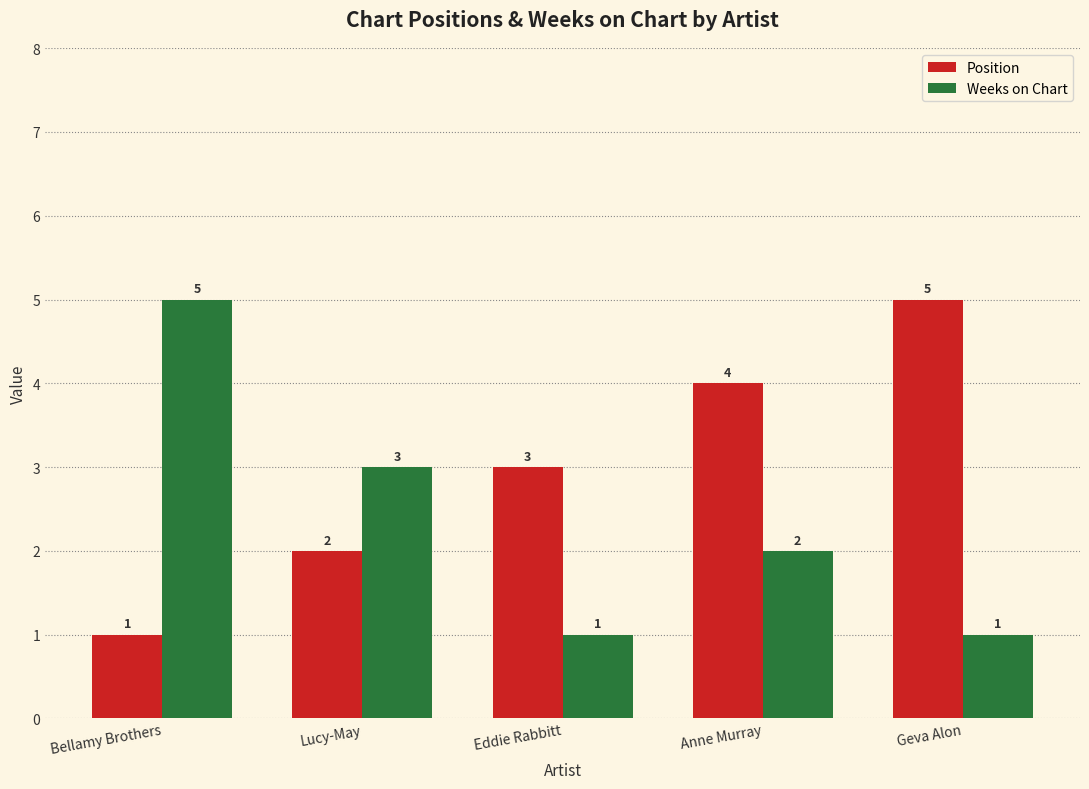

What is the label of the 3rd bar from the right?

Eddie Rabbitt